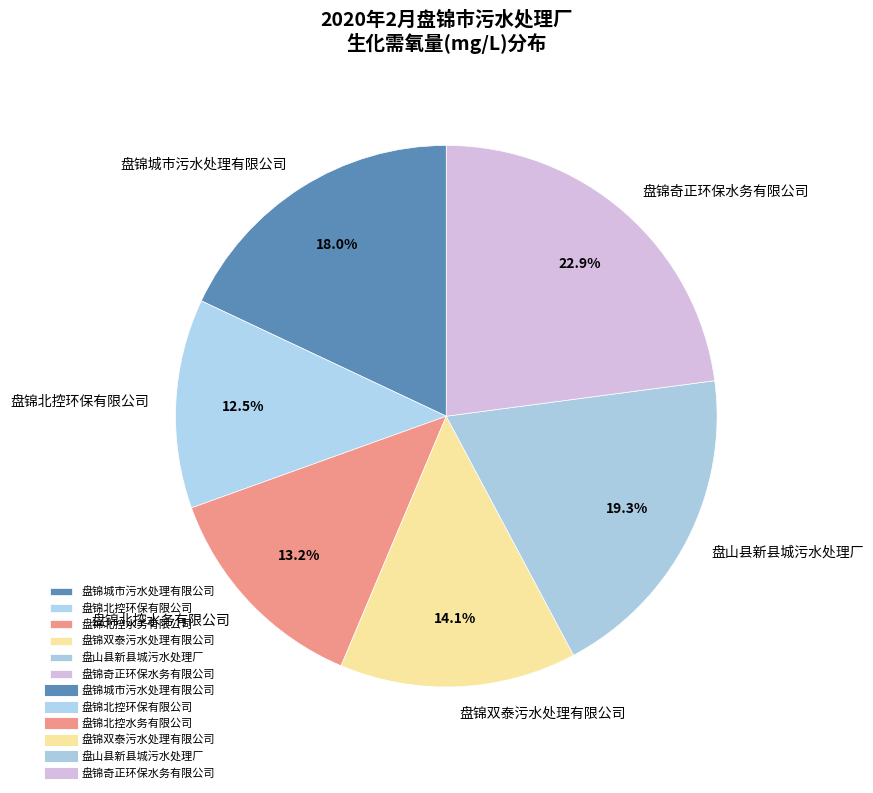

What is the smallest slice in the pie chart?

盘锦北控环保有限公司